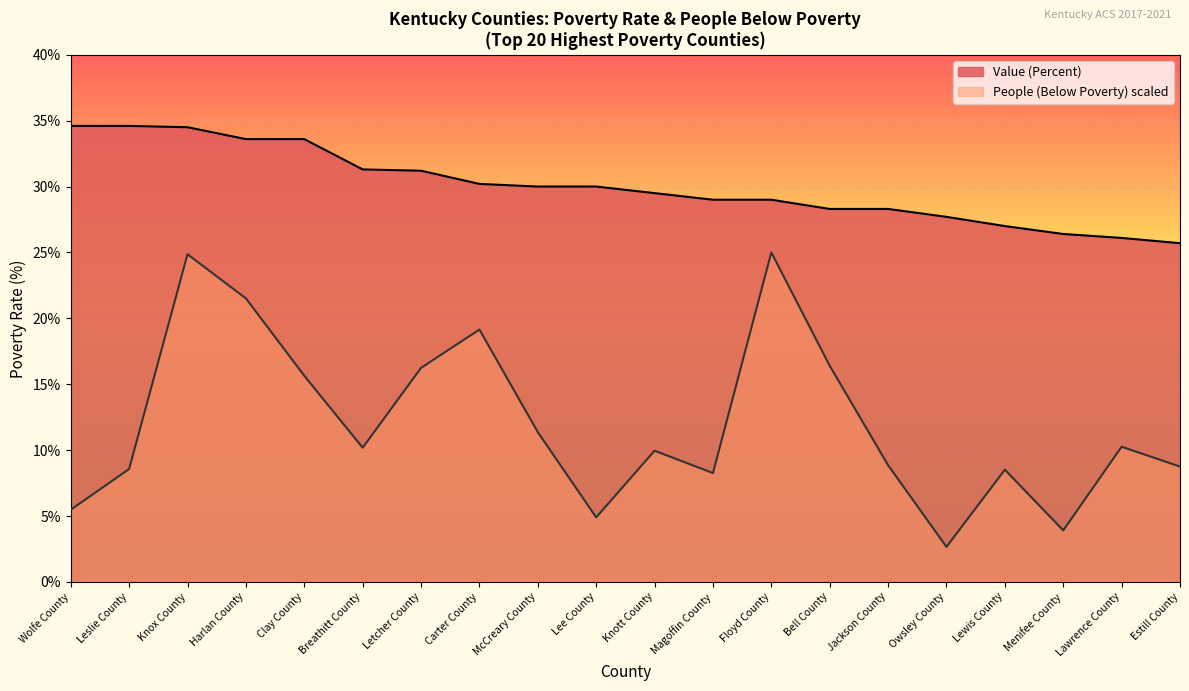

Where is Value (Percent) nearest to the value 30?

McCreary County